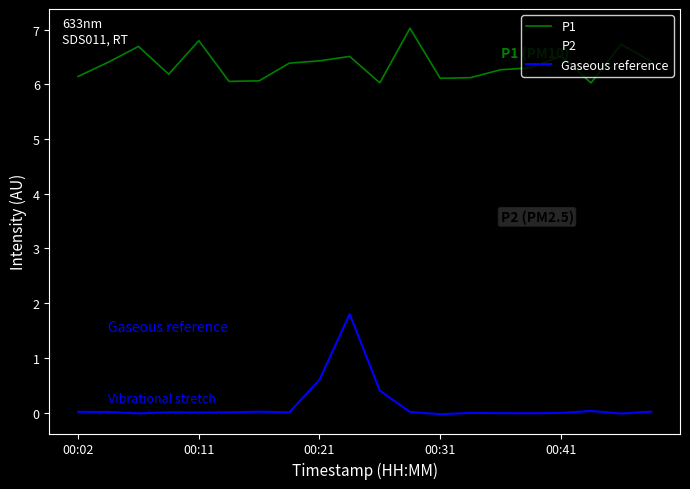

True or false: P1 and Gaseous reference intersect in this chart.

False